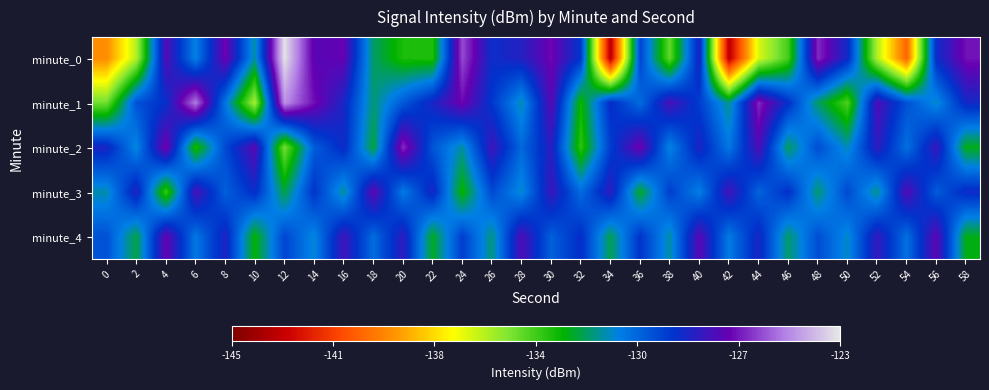

How many categories are shown in the chart?

30